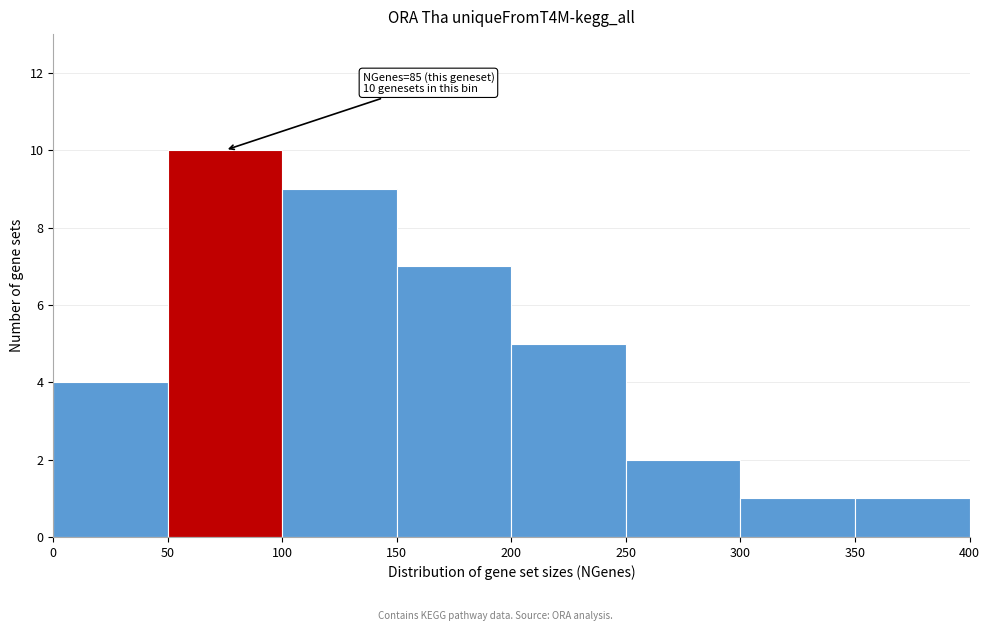

Over which range of the x-axis is the bar tallest?

50 to 100